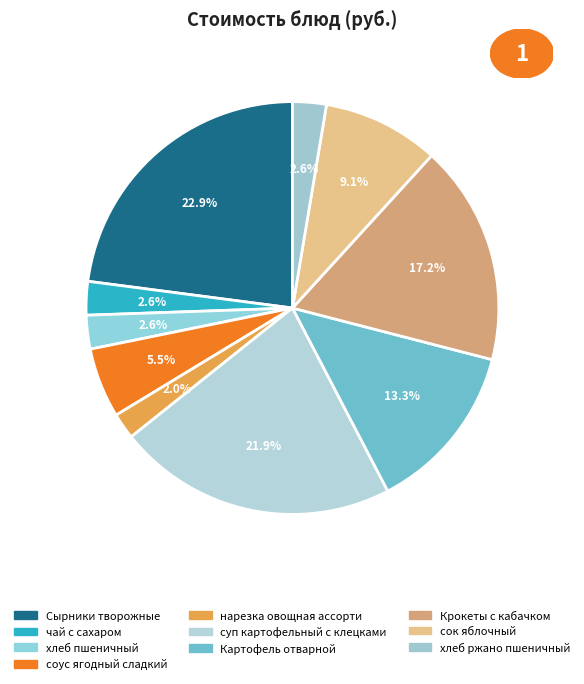

To the nearest percent, what percentage of the pie is Картофель отварной?

13%